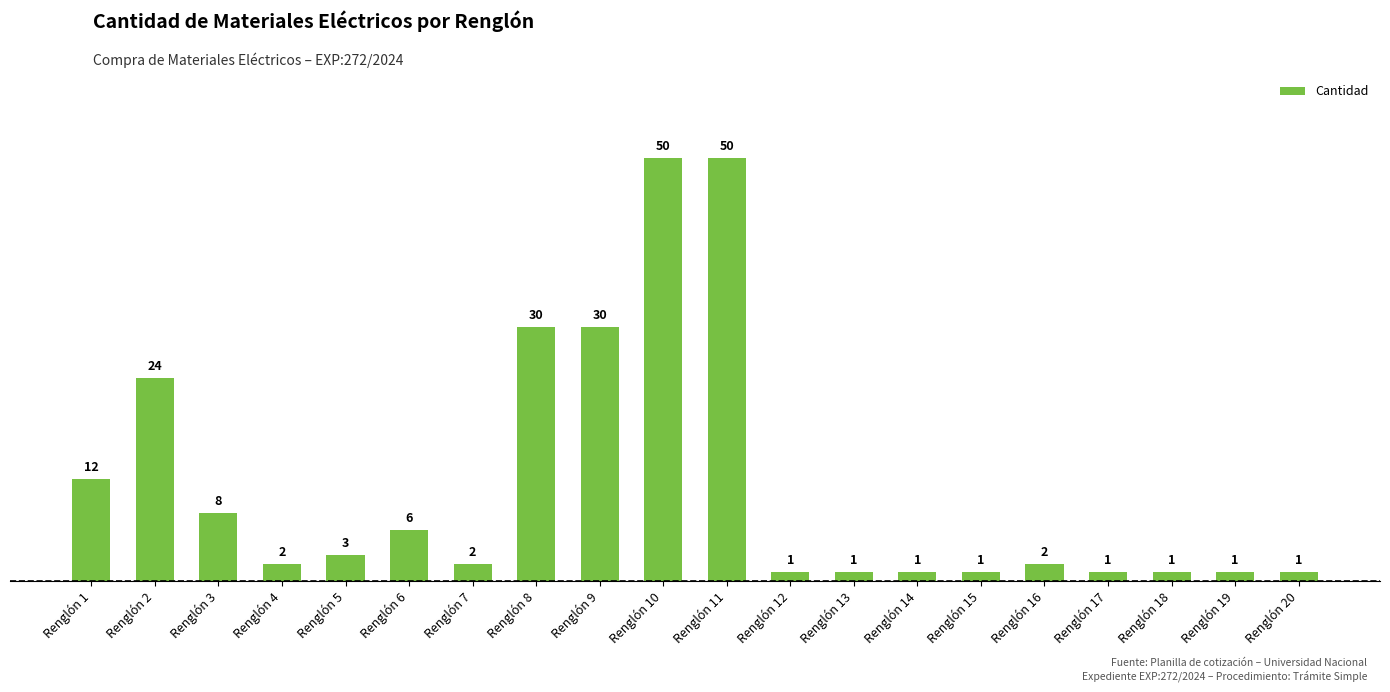

What is the difference between the maximum and minimum values?

49